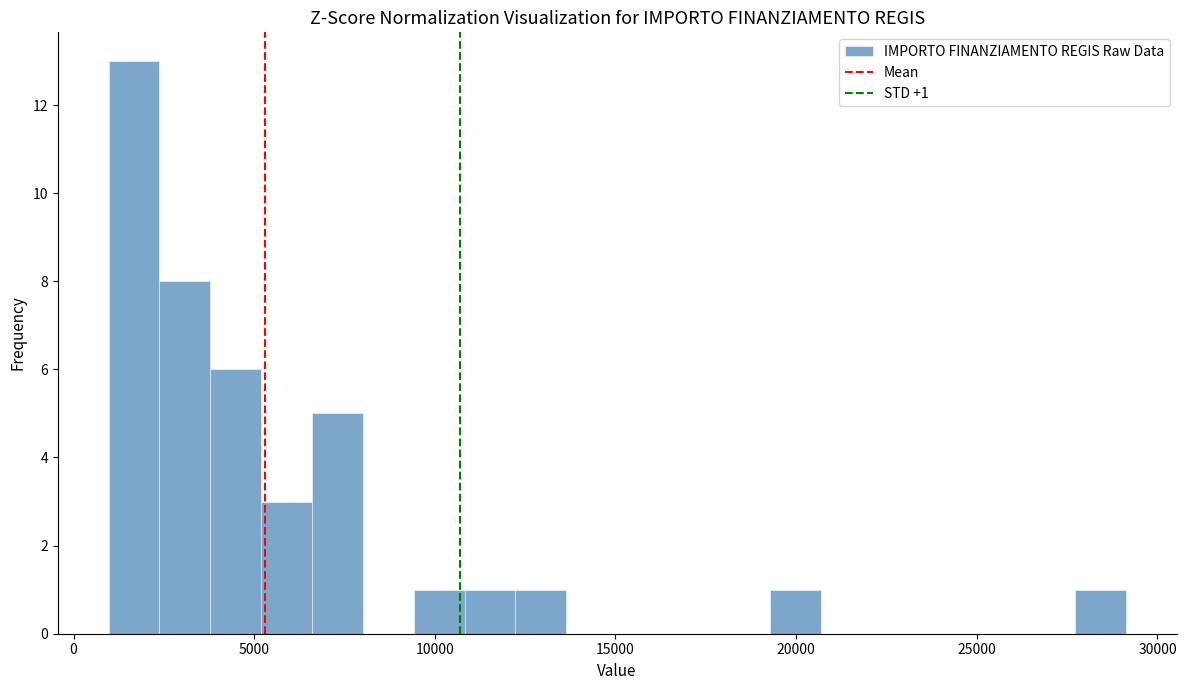

Read against the x-axis, roughly where is the centre of the tallest bar?

1500